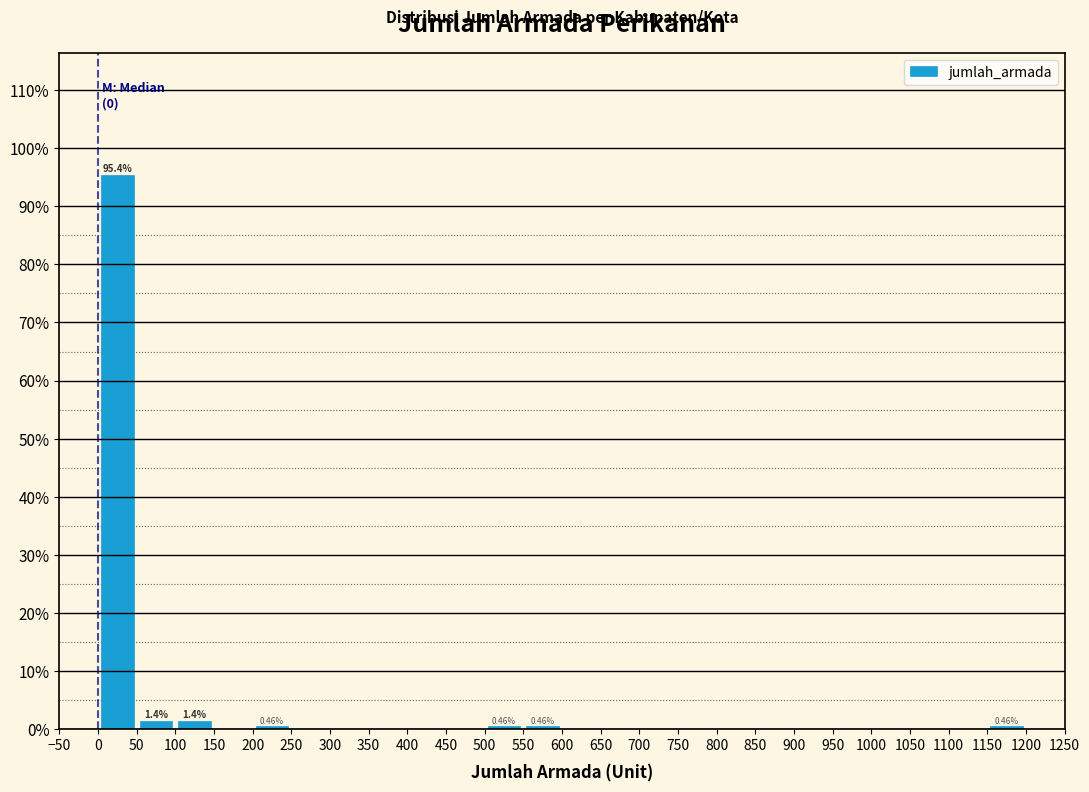

Which range on the x-axis has the tallest bar?

0 to 50